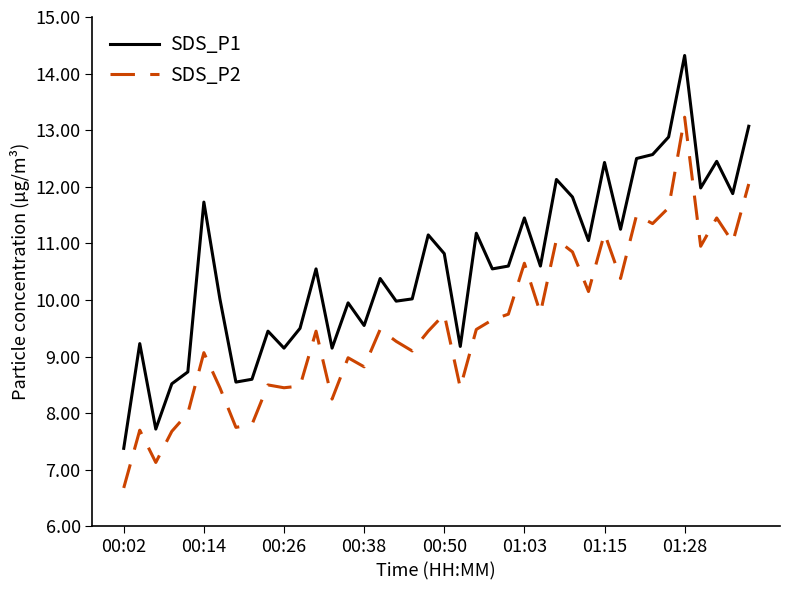

Which series has the largest total across all categories?

SDS_P1